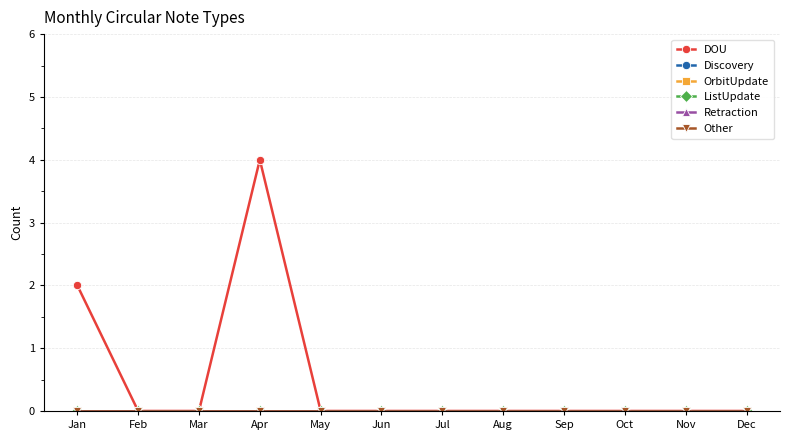

True or false: ListUpdate and DOU cross at least once.

False